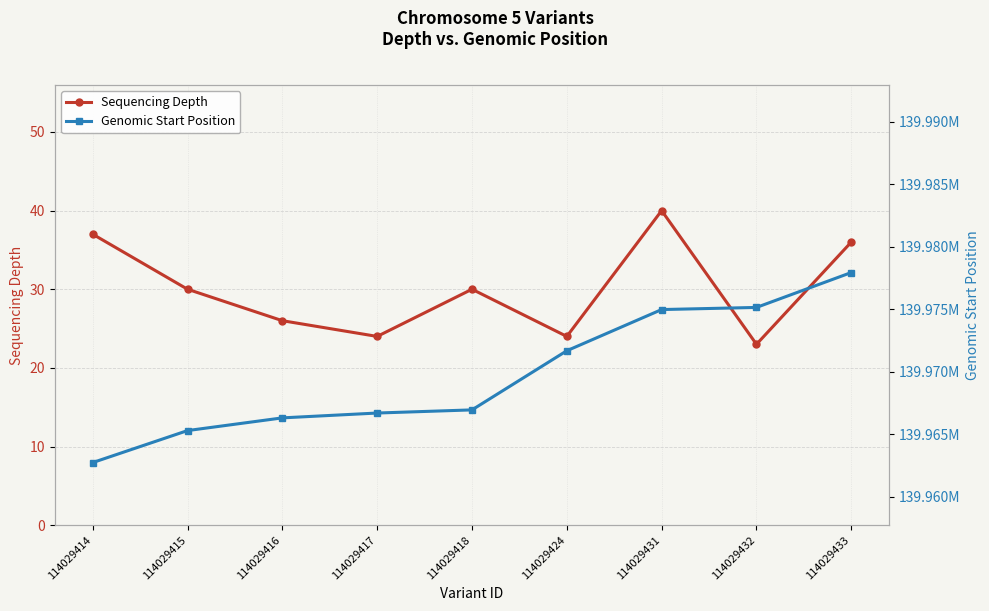

Reading left to right, list all the values displayed in this chart.

Sequencing Depth: 37	30	26	24	30	24	40	23	36
Genomic Start Position: 139962749	139965305	139966320	139966707	139966958	139971684	139974975	139975145	139977934